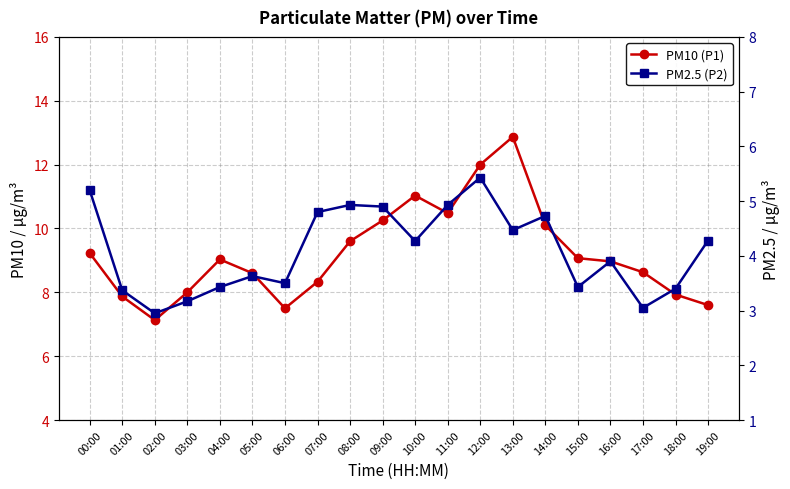

What is the highest value of the PM10 (P1) series?

12.9